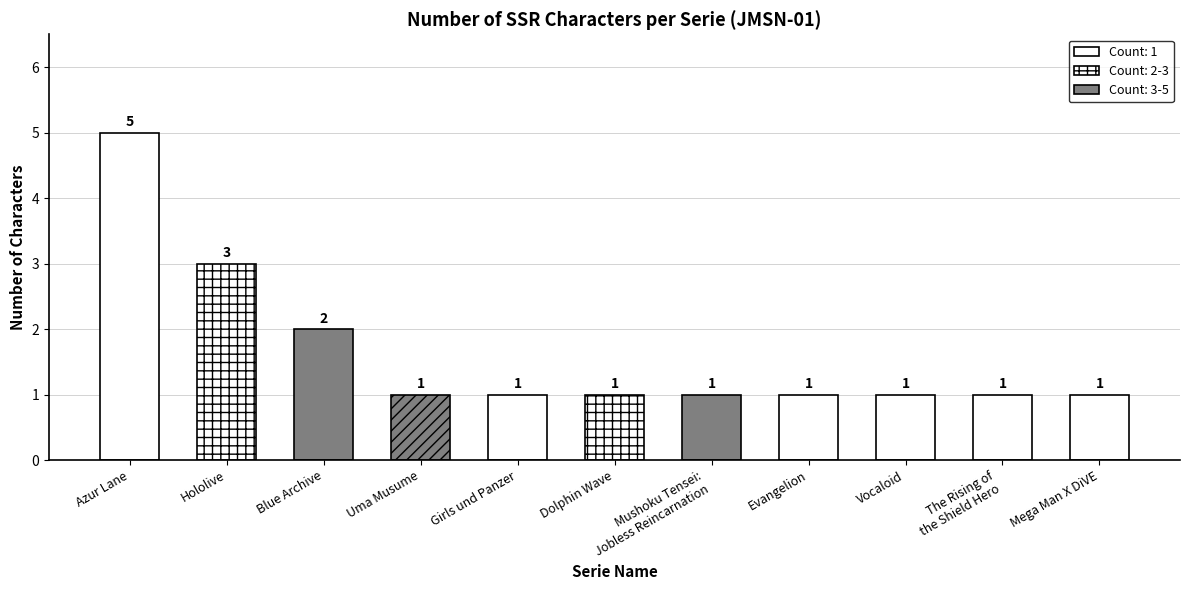

What is the change in value from Blue Archive to Dolphin Wave?

-1